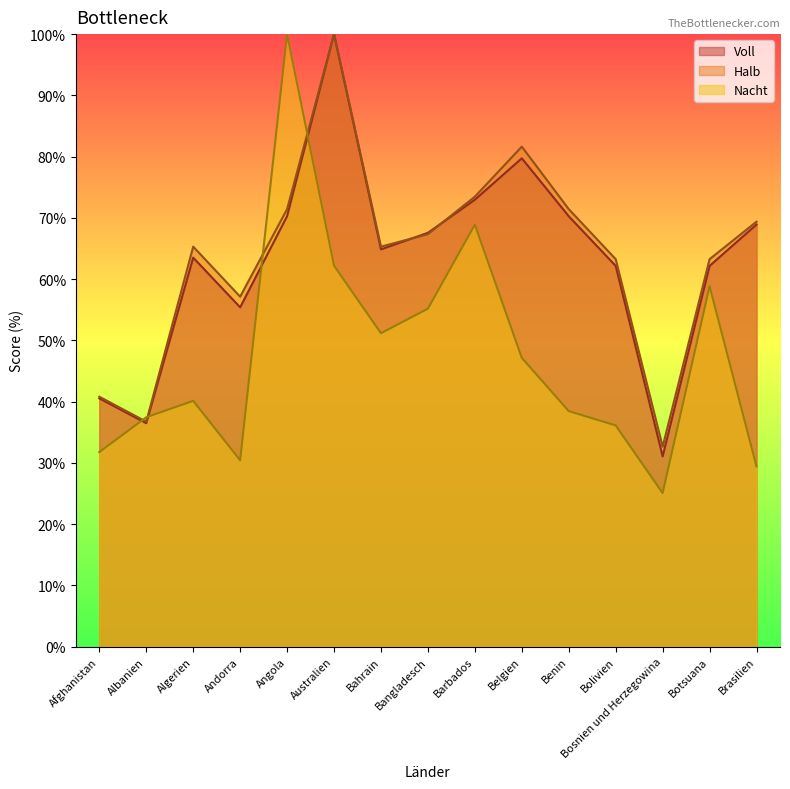

True or false: Nacht has a value of 19.3 at Bahrain.

False